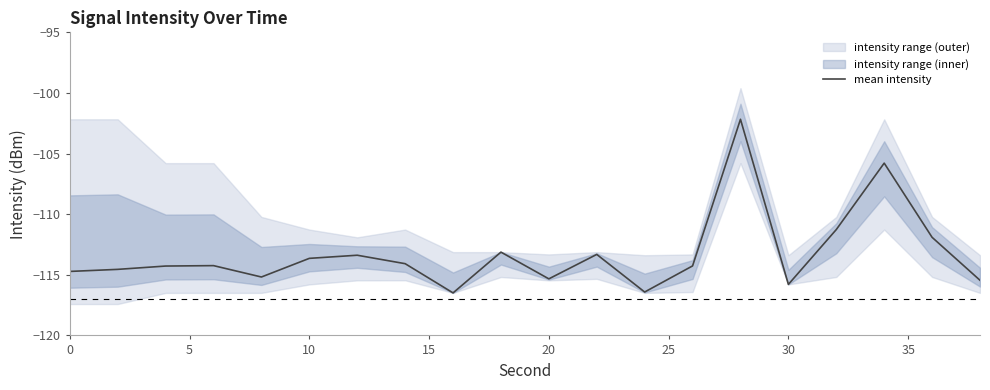

What is the minimum value for mean intensity?

-116.5